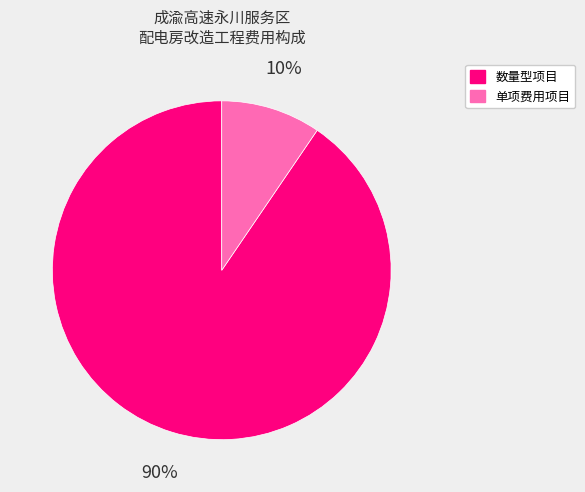

To the nearest percent, what is the average slice percentage?

50%